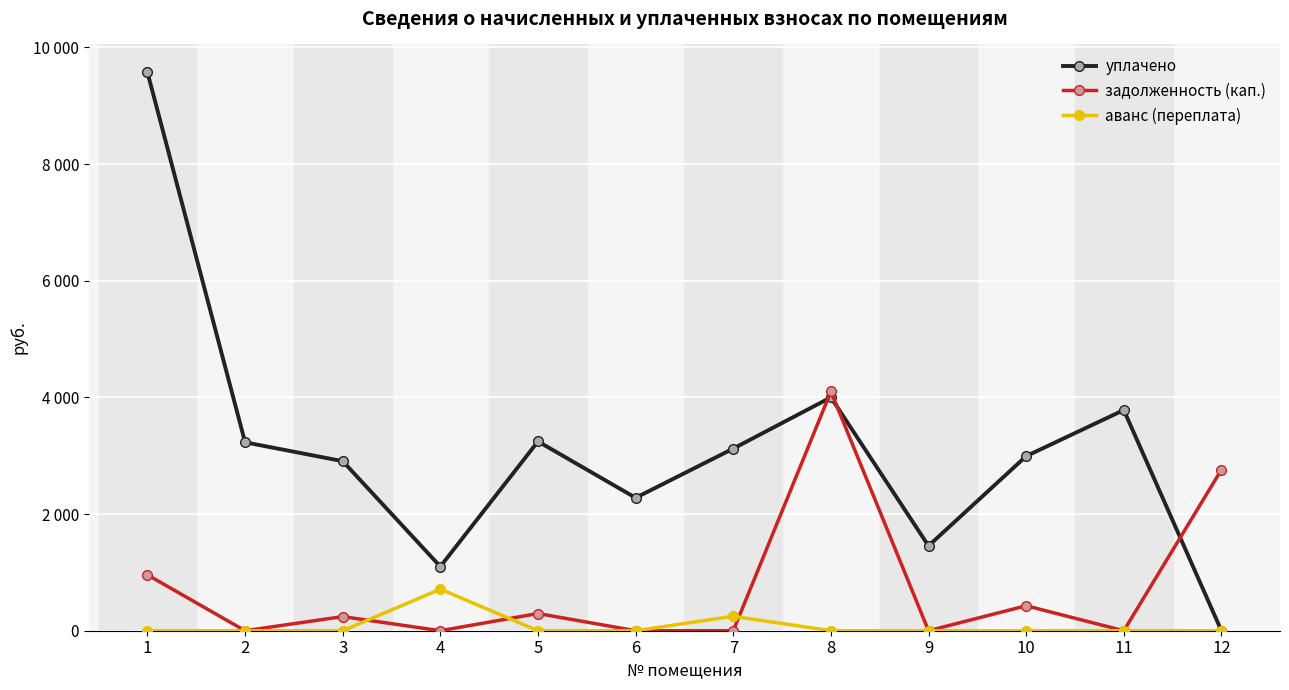

Is this an area chart (filled region under the line)?

No